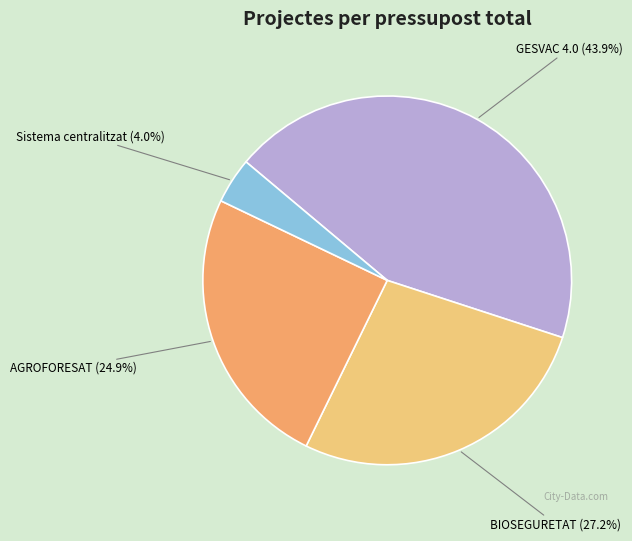

Is it true that AGROFORESAT is 25% of the pie?

True